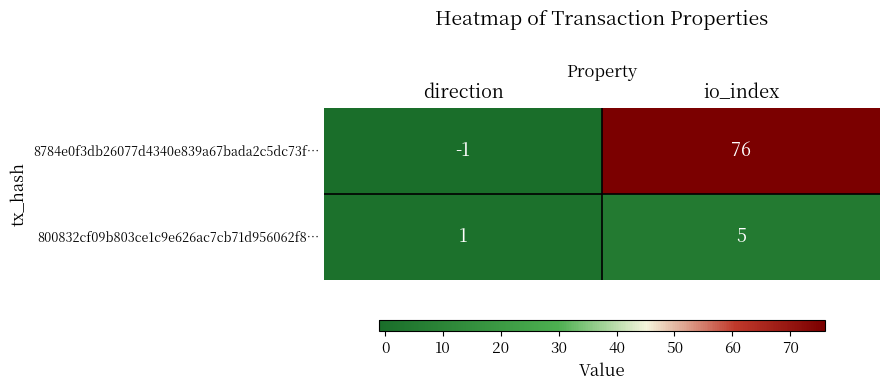

Which category has the highest value in the 800832cf09b803ce1c9e626ac7cb71d956062f8… series?

io_index